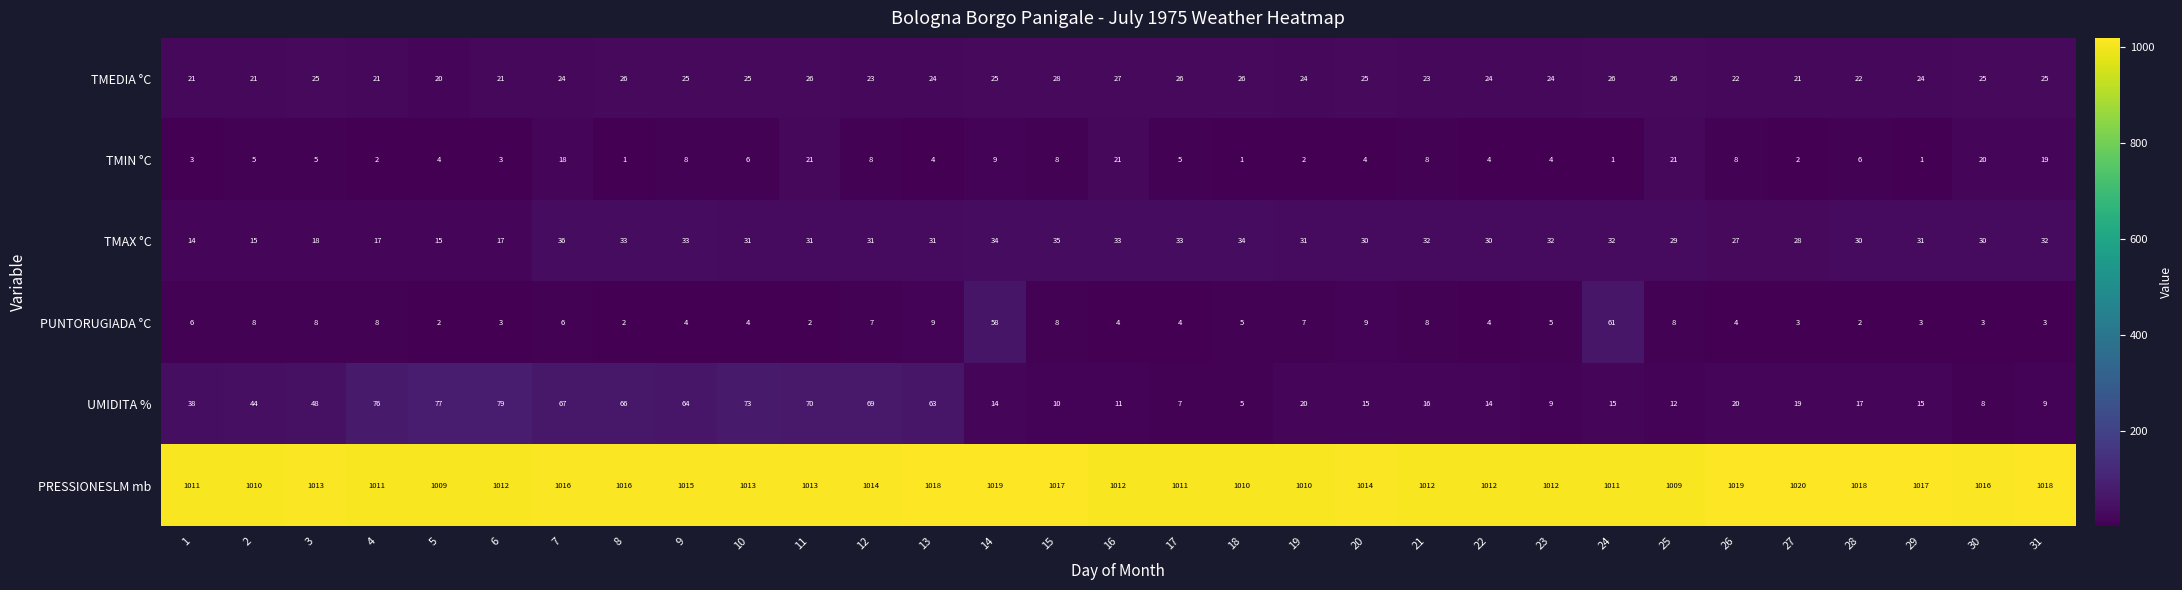

What is the maximum value for TMEDIA °C?

28